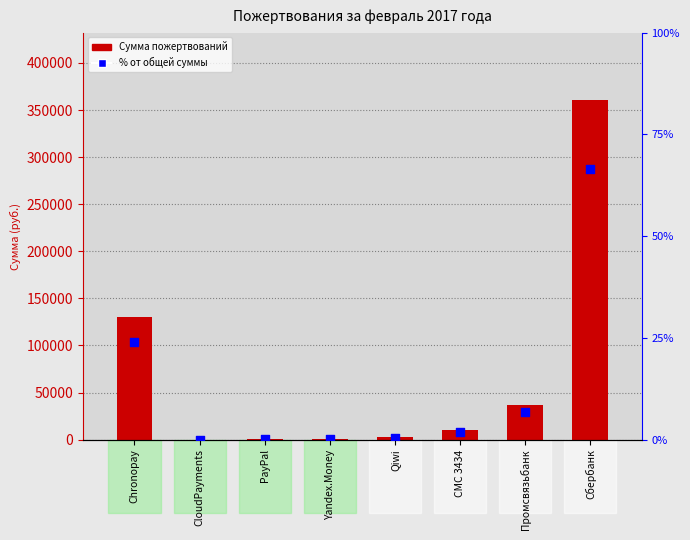

What are all the series names shown in the legend?

Сумма пожертвований, % от общей суммы